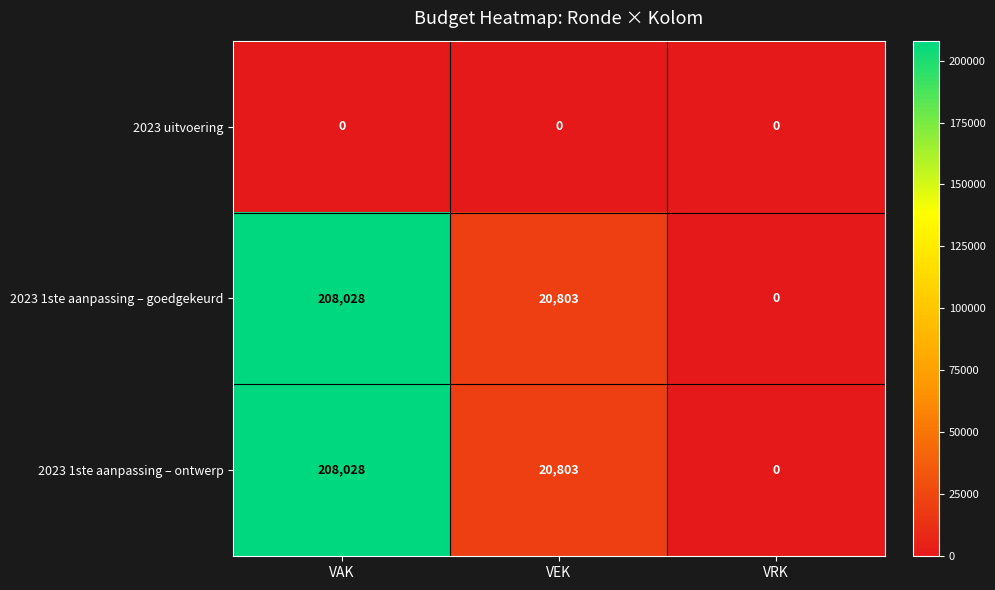

What is the total value across all series at VEK?

41606